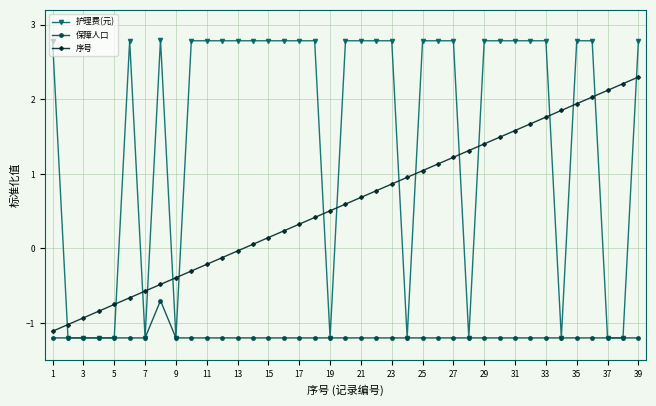

Does the chart display data point markers on the line(s)?

Yes